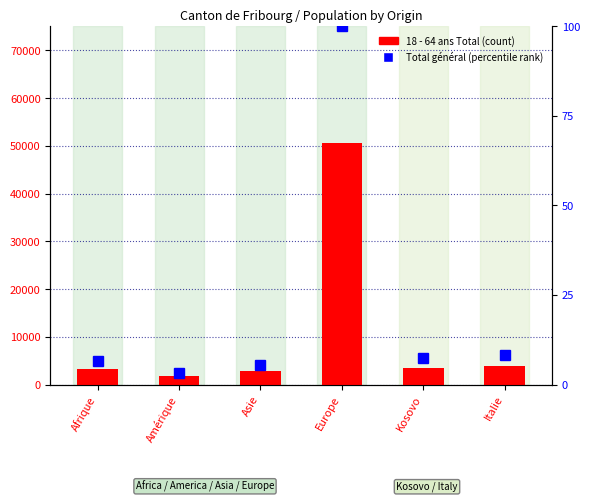

At which category is the sum across all series the highest?

Europe